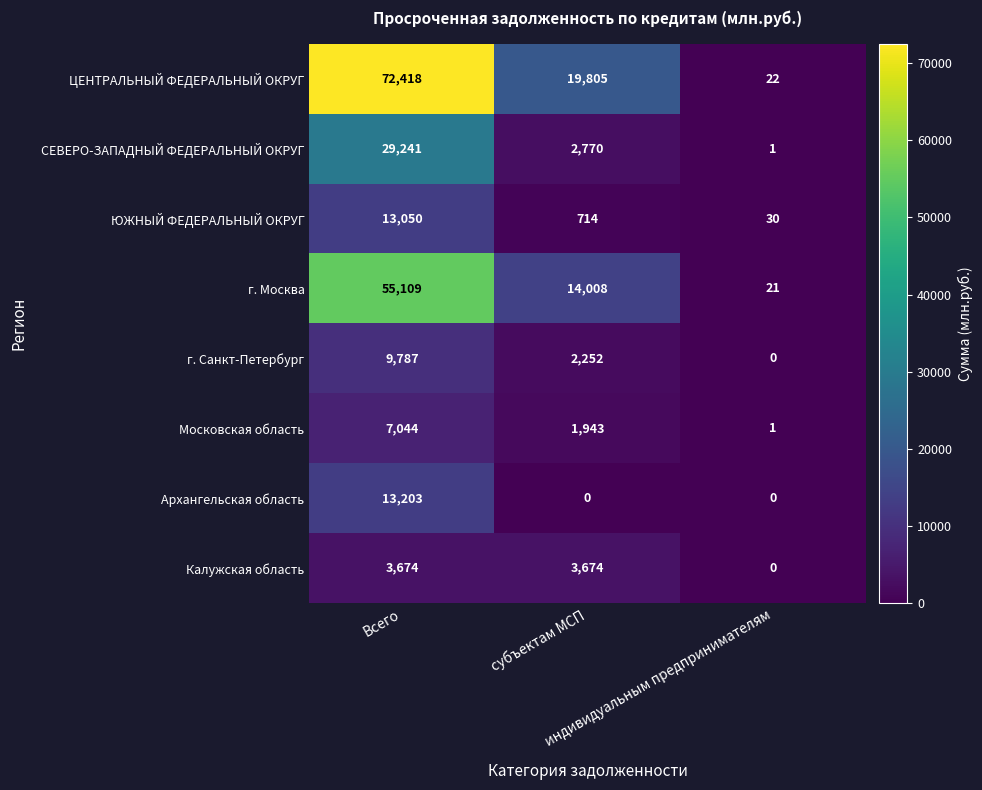

Which series has the widest spread of values?

ЦЕНТРАЛЬНЫЙ ФЕДЕРАЛЬНЫЙ ОКРУГ